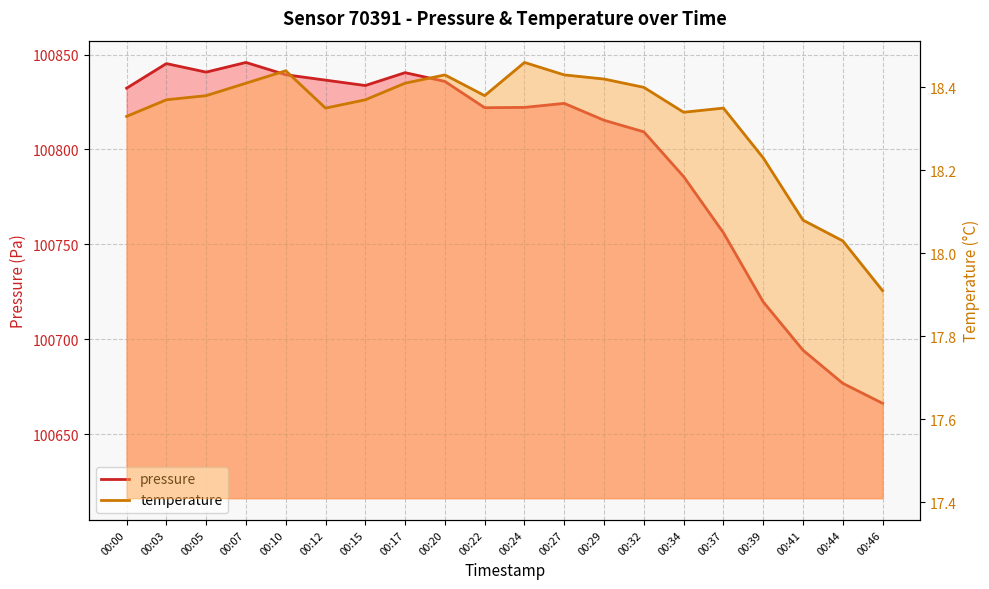

What is the difference between the second highest and minimum values in the pressure series?

179.1